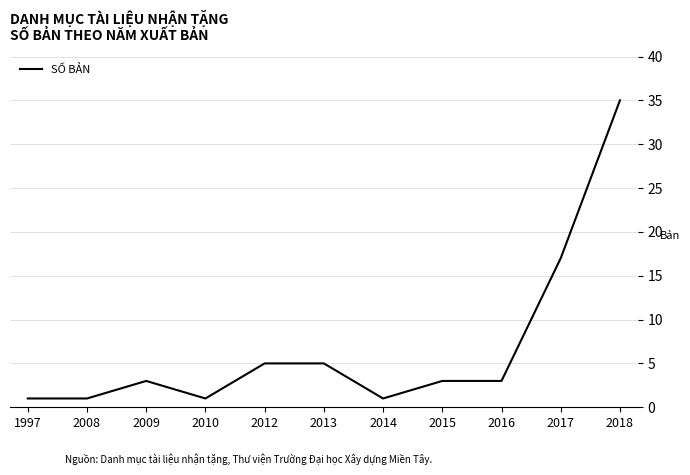

Reading left to right, extract all data points from this chart.

1997=1	2008=1	2009=3	2010=1	2012=5	2013=5	2014=1	2015=3	2016=3	2017=17	2018=35